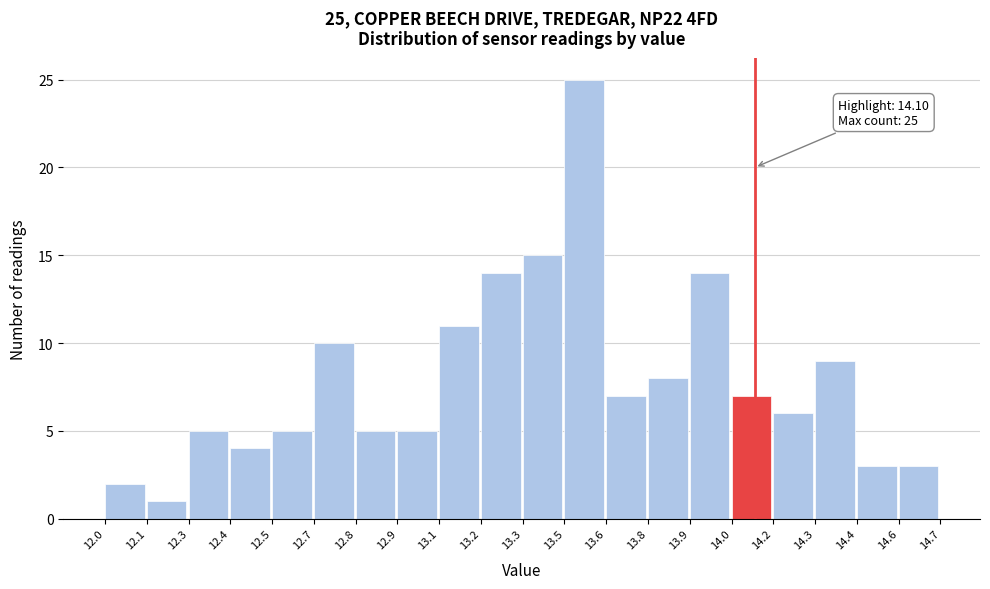

Reading left to right, transcribe all the data shown in this chart.

2	1	5	4	5	10	5	5	11	14	15	25	7	8	14	7	6	9	3	3